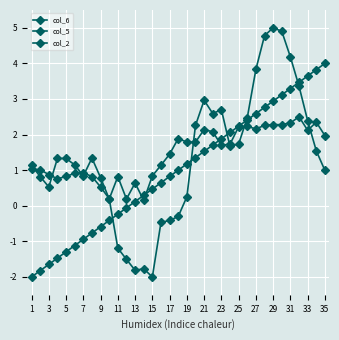

Count the number of categories in the chart.

35